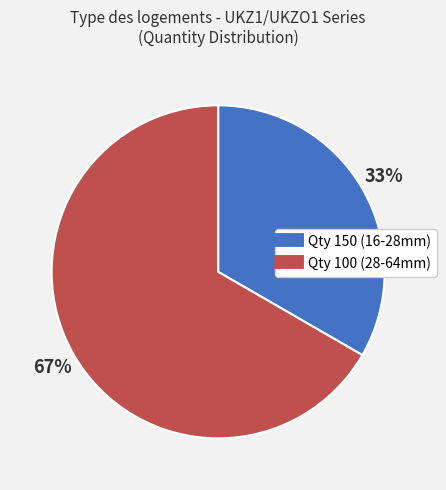

To the nearest percent, what is the average slice percentage?

50%